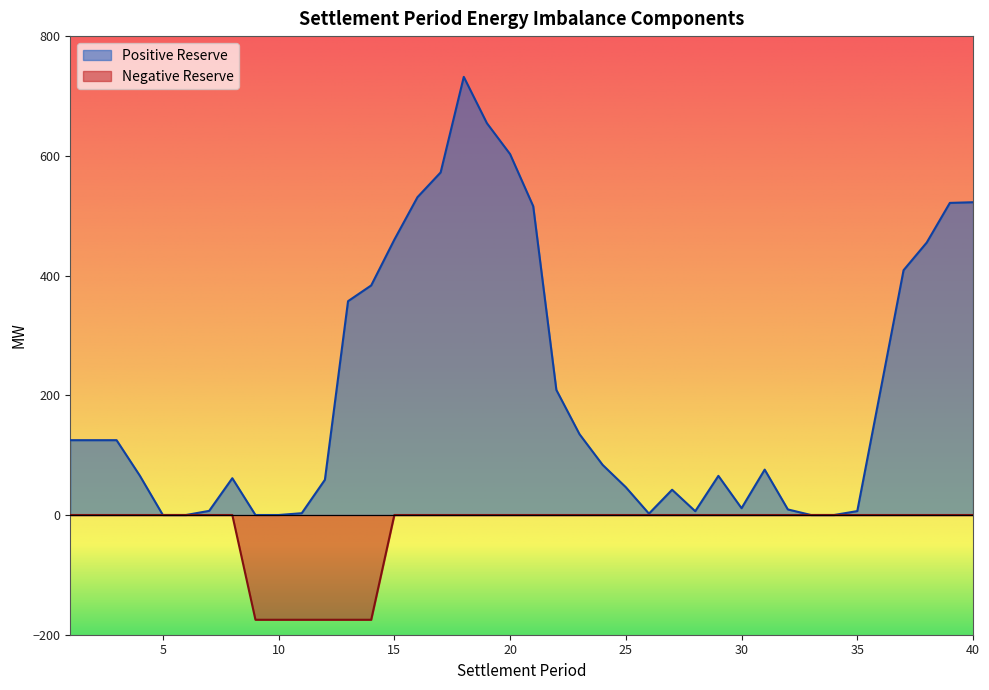

Rank the series at 34 from lowest to highest value.

Positive Reserve, Negative Reserve